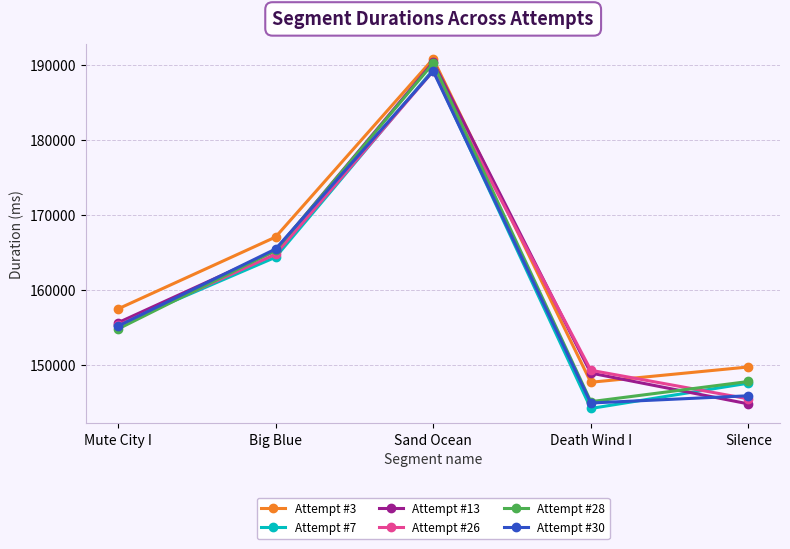

Does the chart display data point markers on the line(s)?

Yes